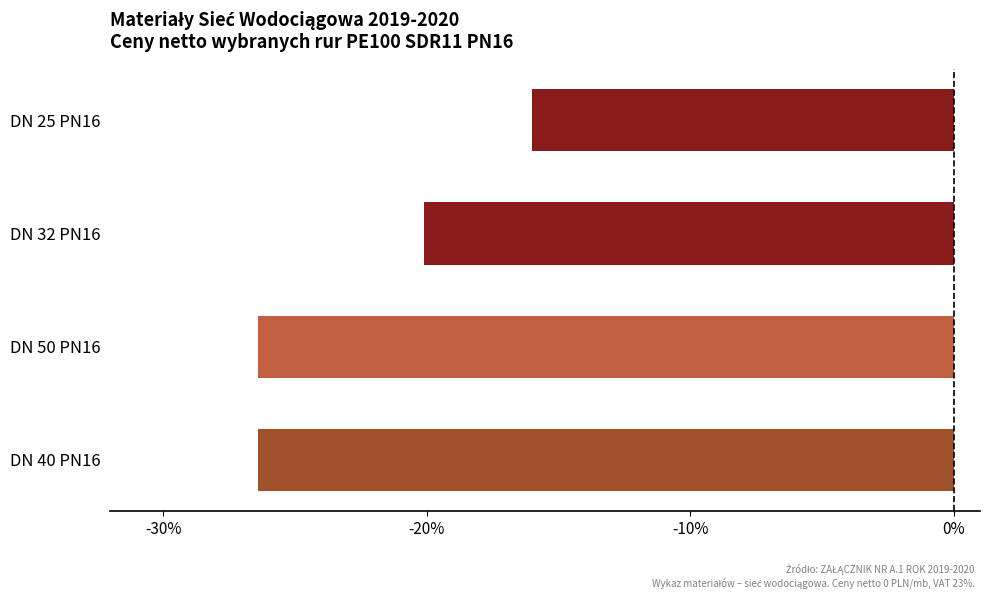

How many bars are there in total?

4